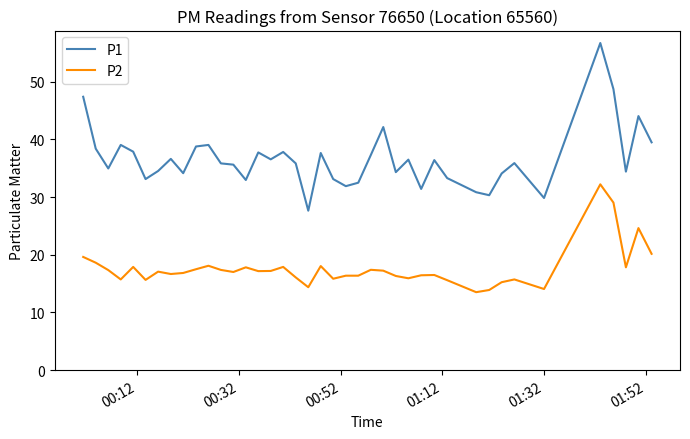

Rank the series by their average value, from highest to lowest.

P1, P2